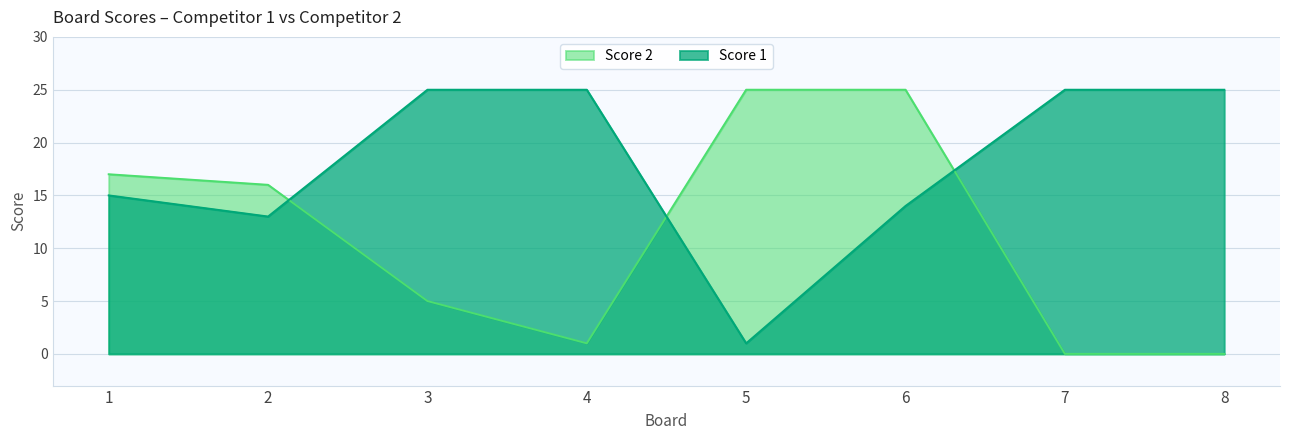

What is the maximum value shown in the chart?

25